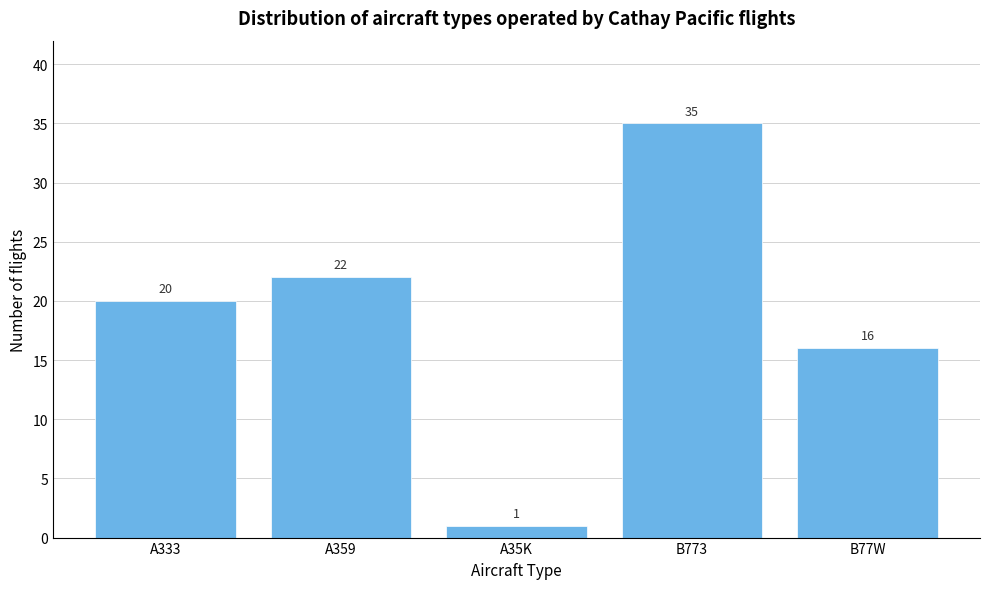

Reading right to left, extract all data points from this chart.

16	35	1	22	20